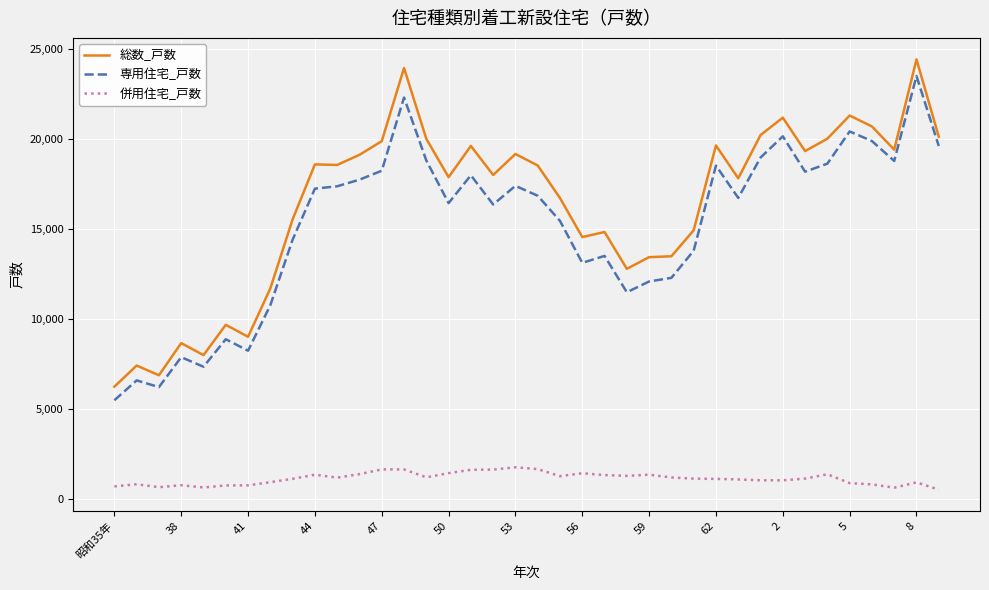

True or false: 専用住宅_戸数 and 併用住宅_戸数 cross at least once.

False